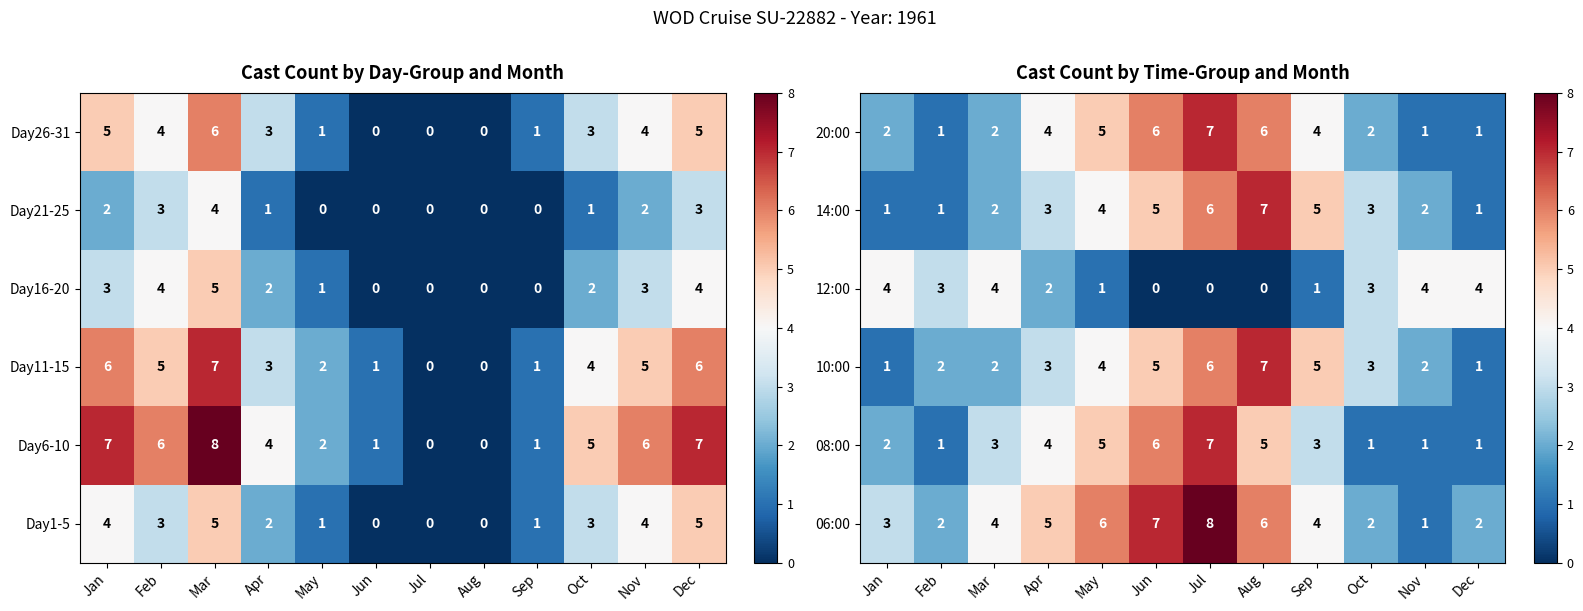

What is the maximum value for 08:00?

7